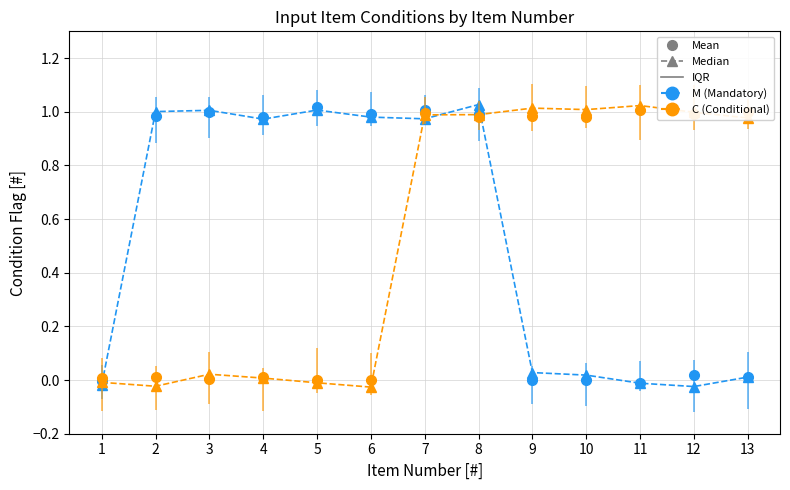

What is the sum of the C (Conditional) Mean values at 4 and 8?

1.0